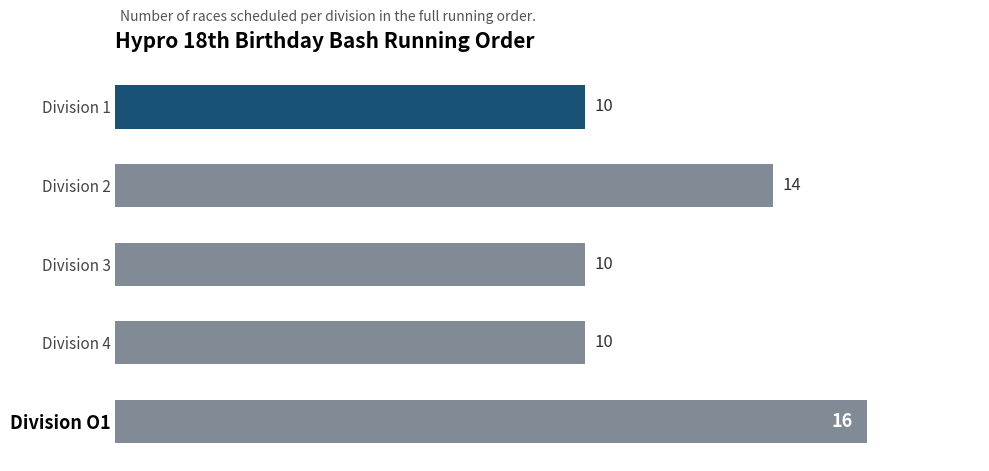

What is the sum of the values at Division 1 and Division 2?

24